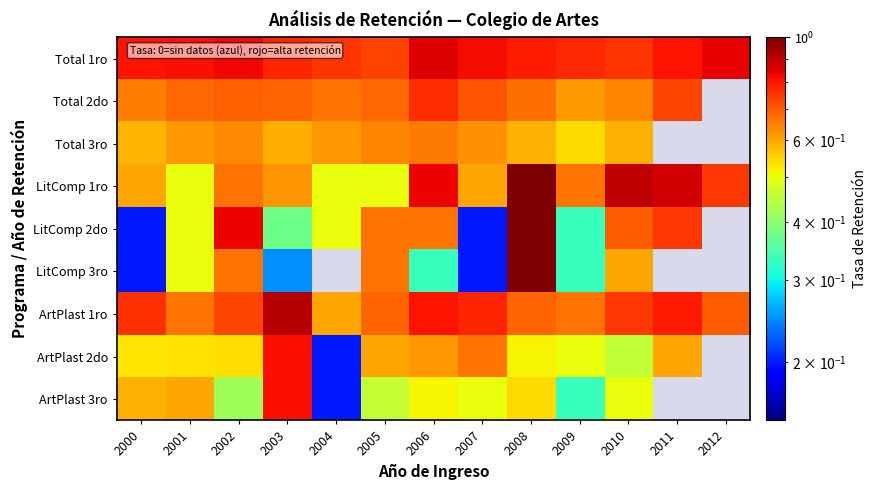

Is it true that LitComp 2do equals 0.0 at 2007?

False